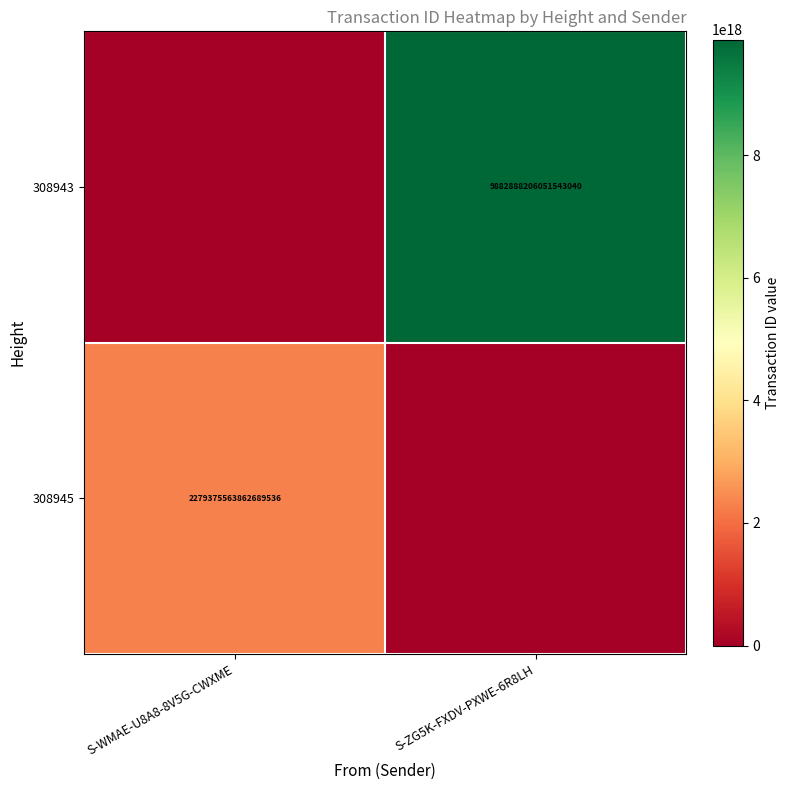

Is it true that 308945 equals 853955183651042304 at S-WMAE-U8A8-8V5G-CWXME?

False